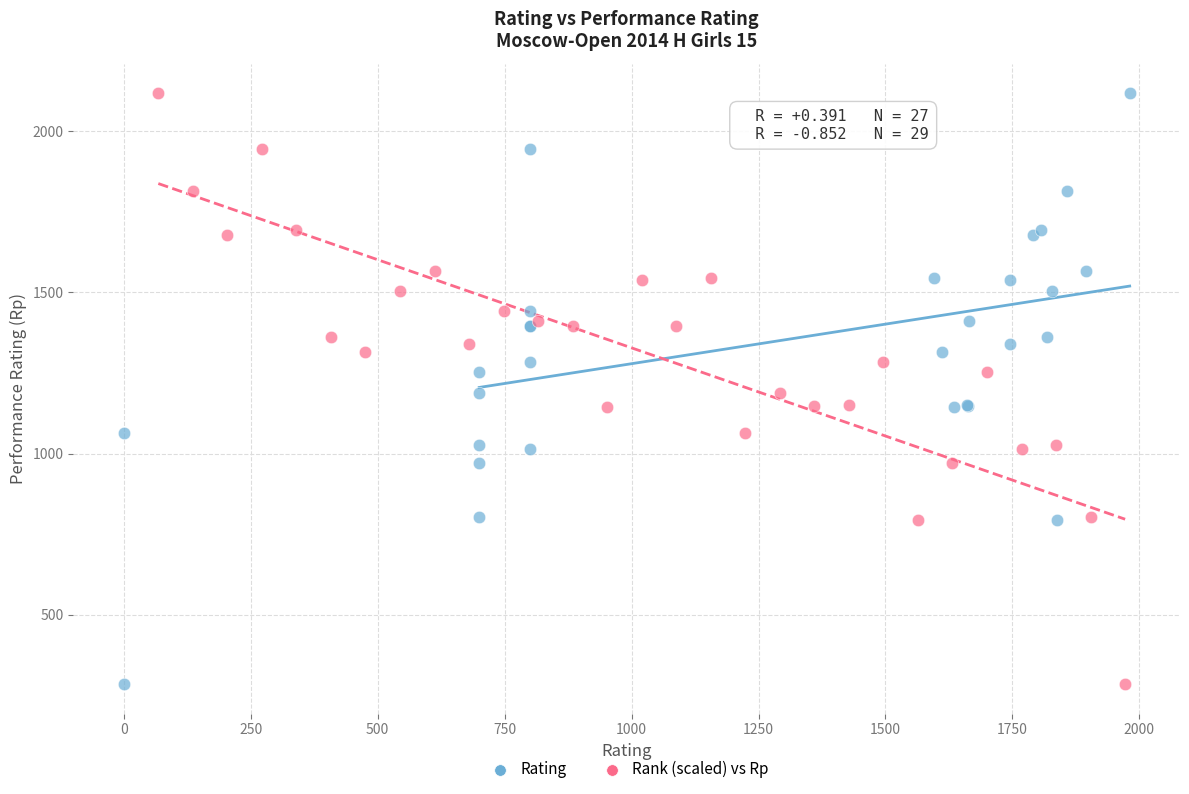

What are all the series names shown in the legend?

Rating, Rank (scaled) vs Rp